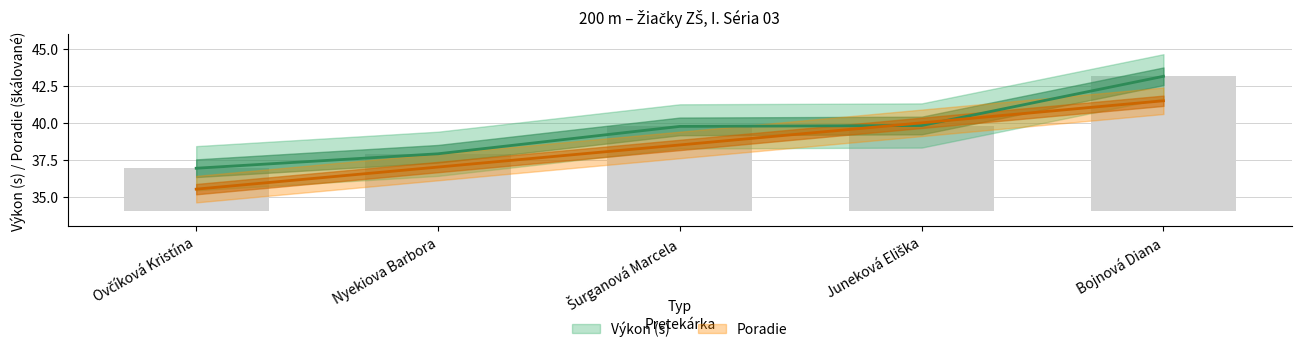

What is the approximate value of Výkon (s) at Šurganová Marcela?

39.8